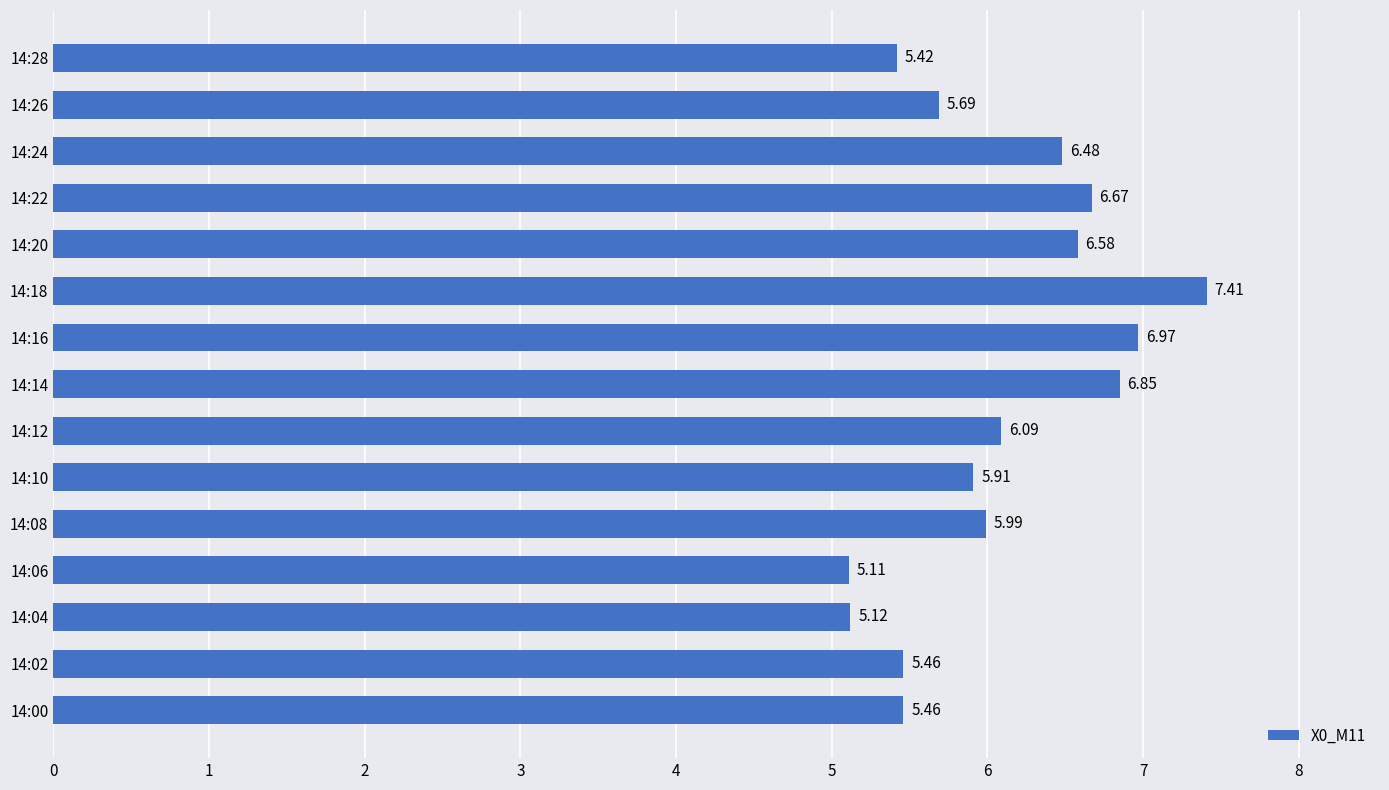

How many bars are there in total?

15